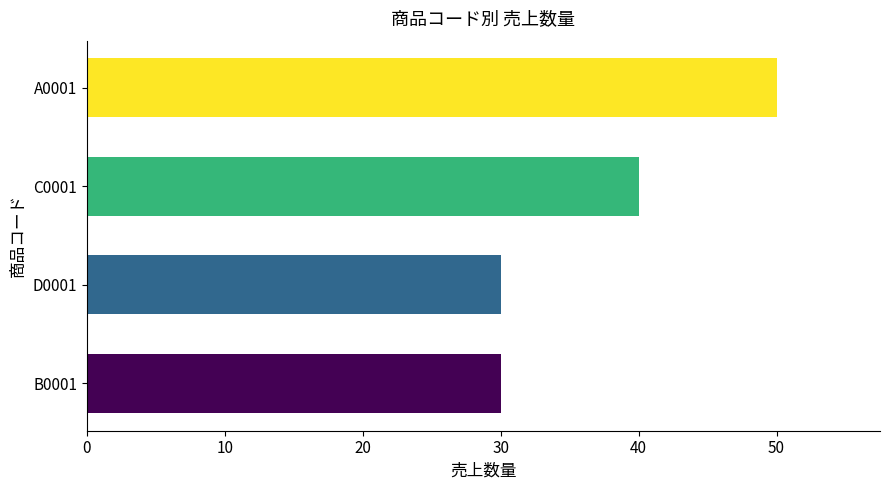

Which category has the highest value across all series?

A0001